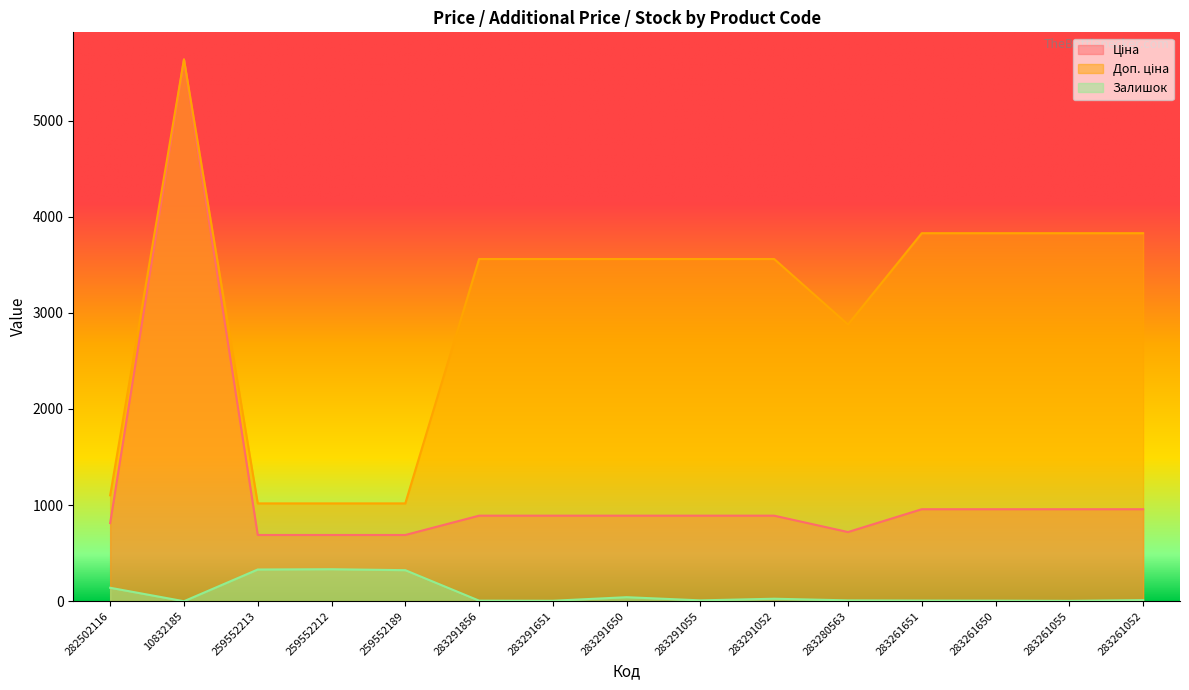

True or false: Ціна and Залишок cross at least once.

False